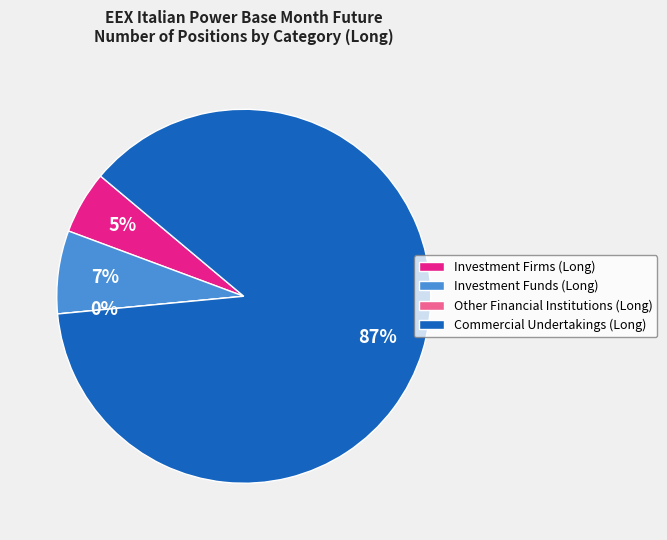

Which has a higher value, Commercial Undertakings (Long) or Other Financial Institutions (Long)?

Commercial Undertakings (Long)